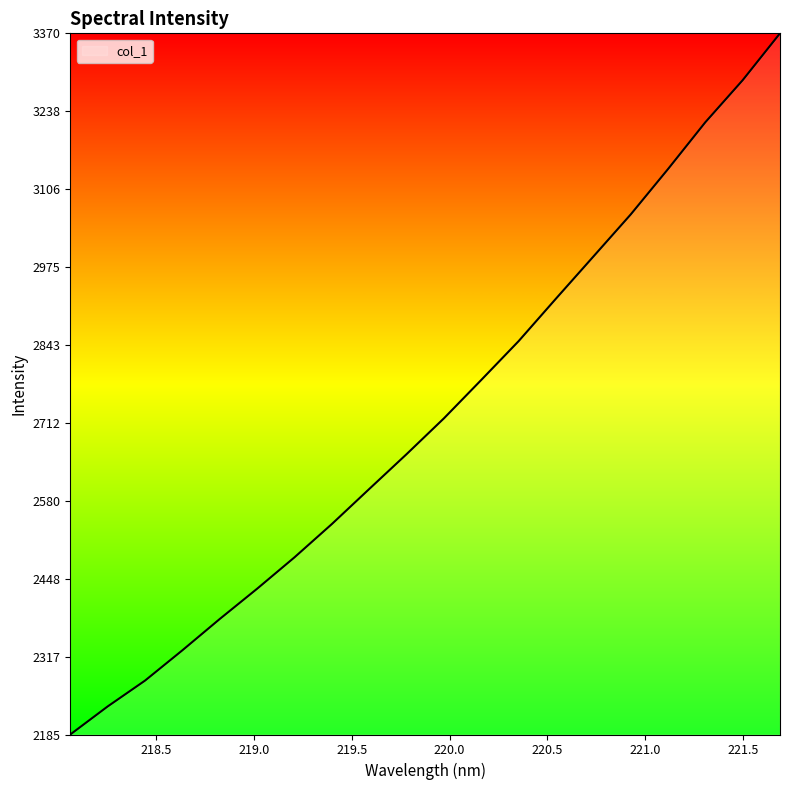

True or false: there are more than 2 points higher than both neighbors.

False